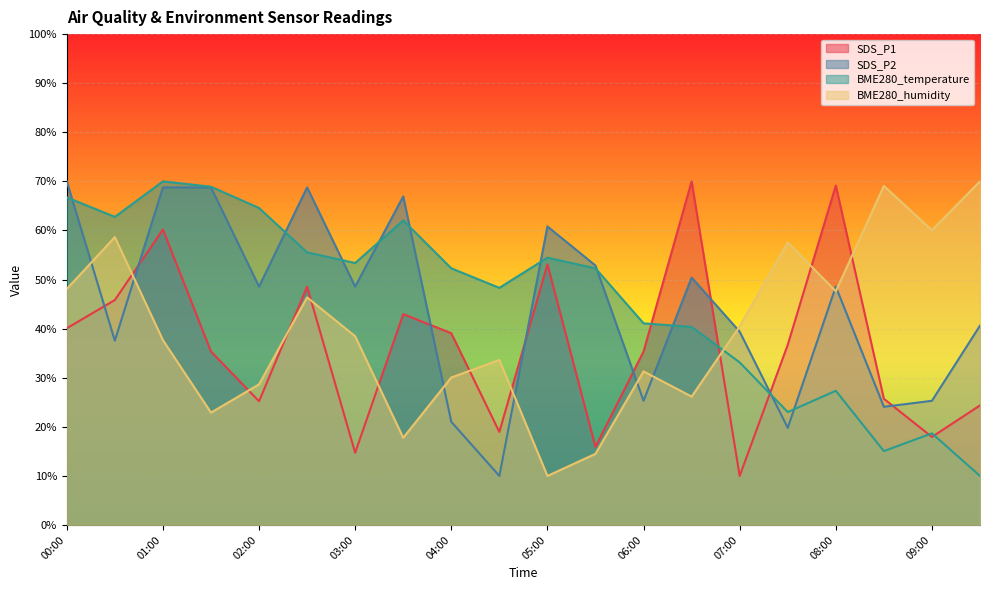

At which category is the sum across all series the highest?

01:00